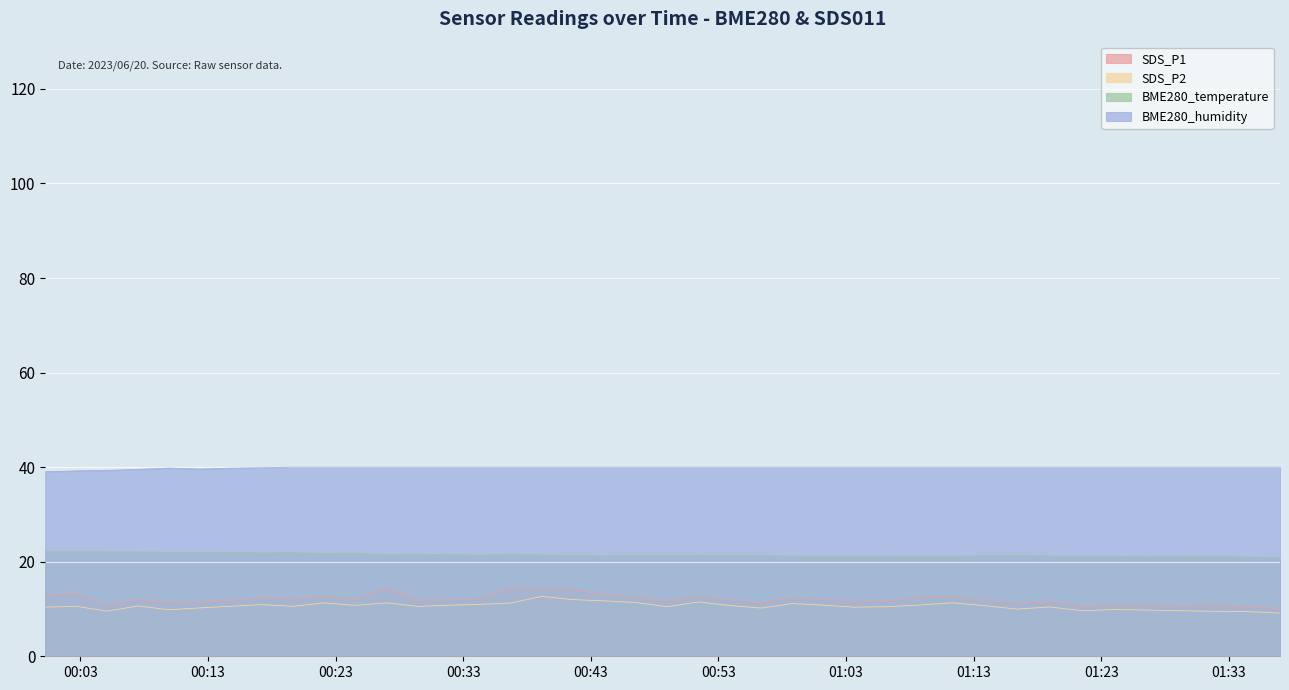

How many values in the SDS_P1 series are below 12?

20